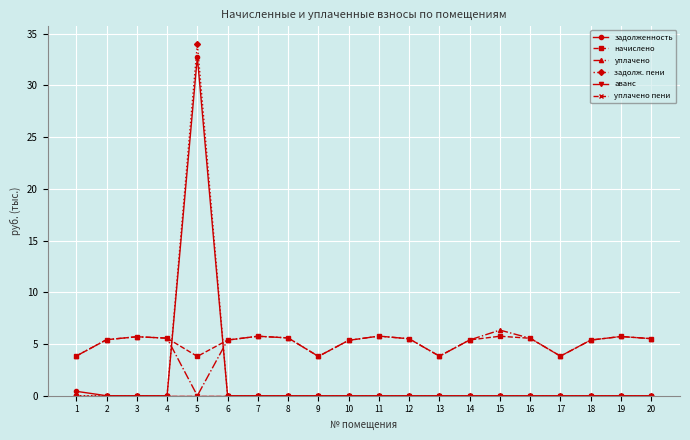

How many lines are shown in the chart?

6